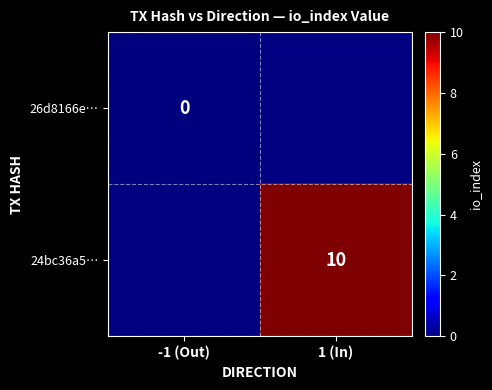

Count the number of data series in this chart.

2